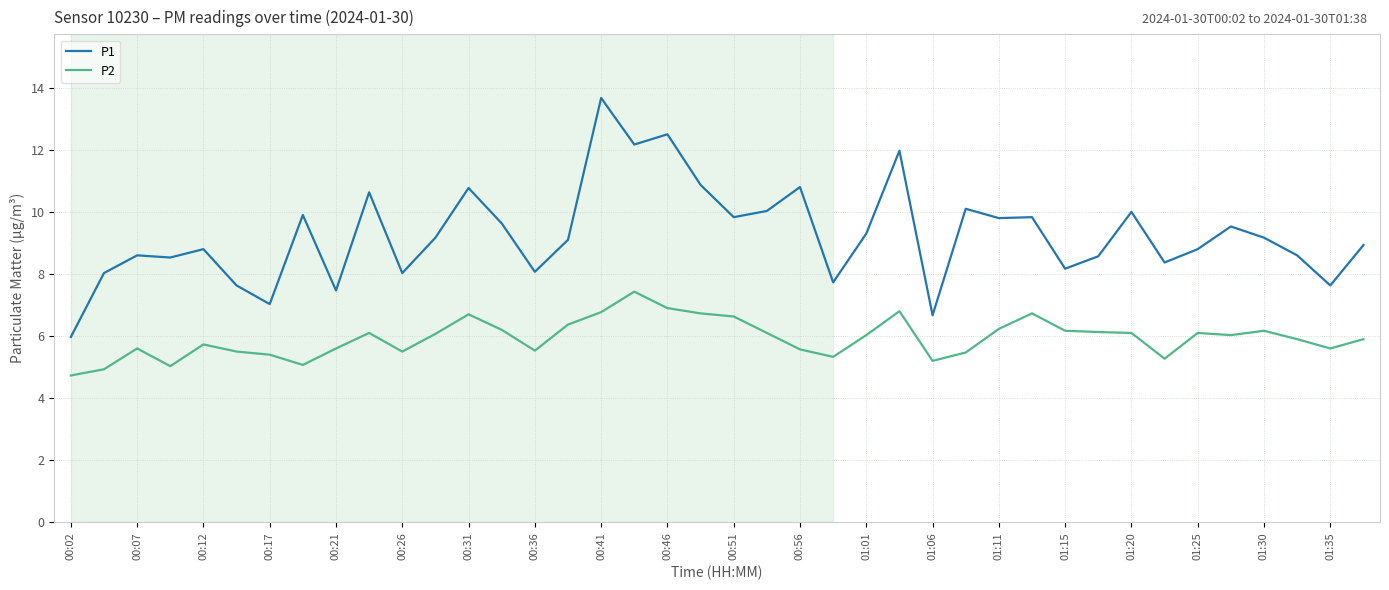

True or false: P1 and P2 cross at least once.

False